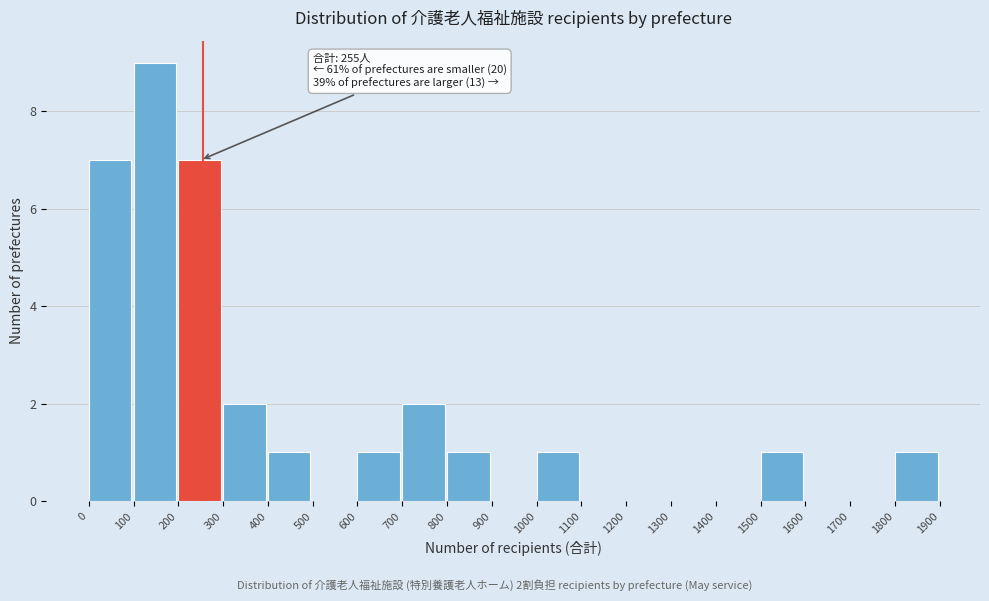

Over which range of the x-axis is the bar tallest?

100 to 200